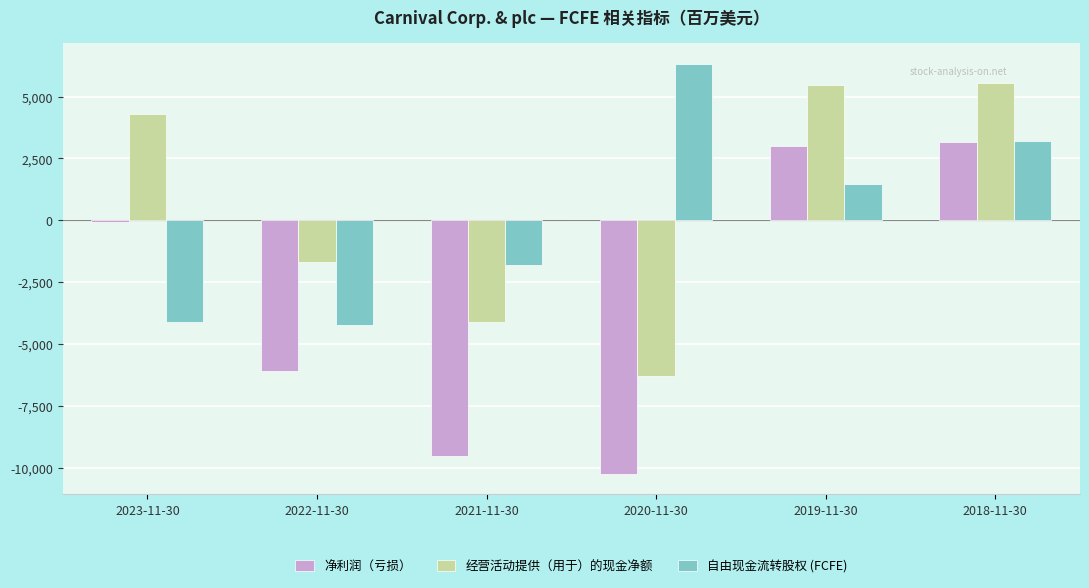

What is the label of the 3rd bar from the left?

2021-11-30